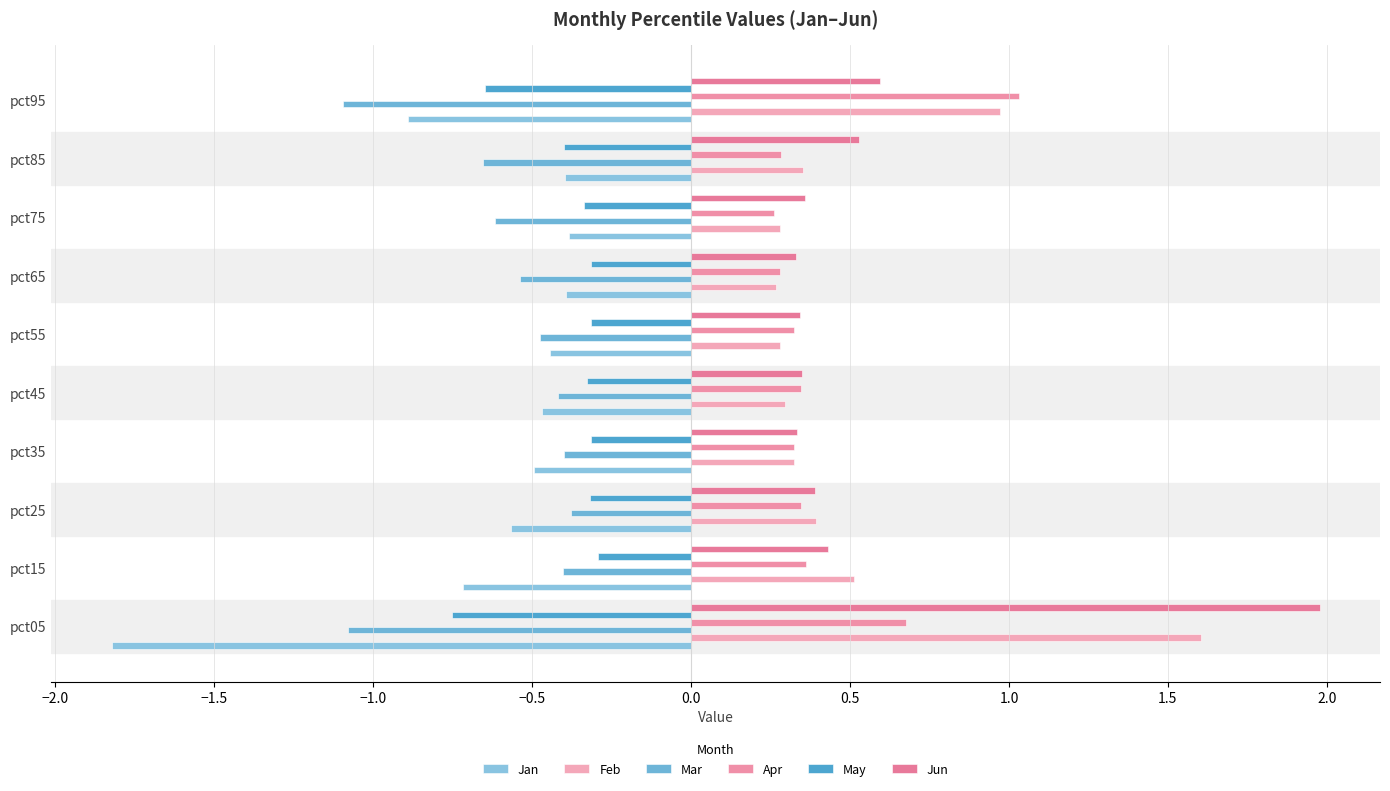

At how many categories does at least one series exceed 0?

10